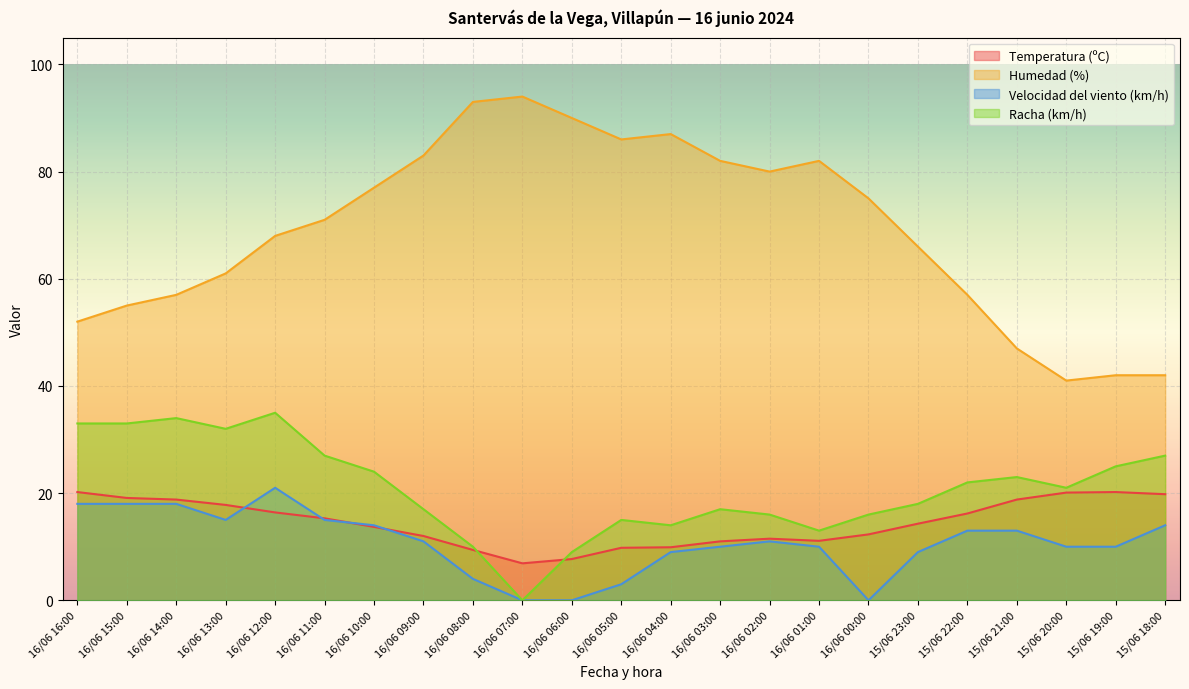

Where does the Temperatura (ºC) series first go above 14?

16/06 16:00